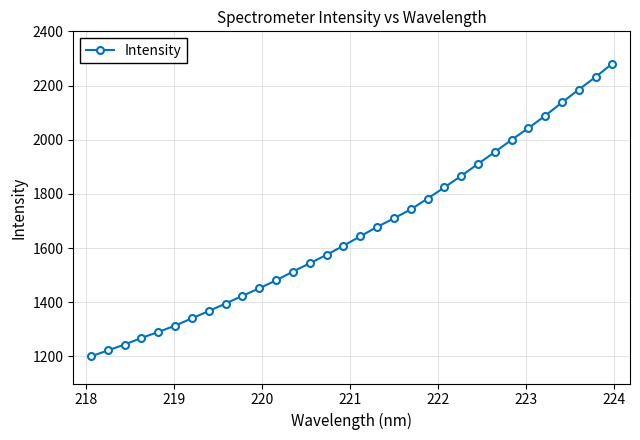

What is the difference between the maximum and minimum values?

1080.9